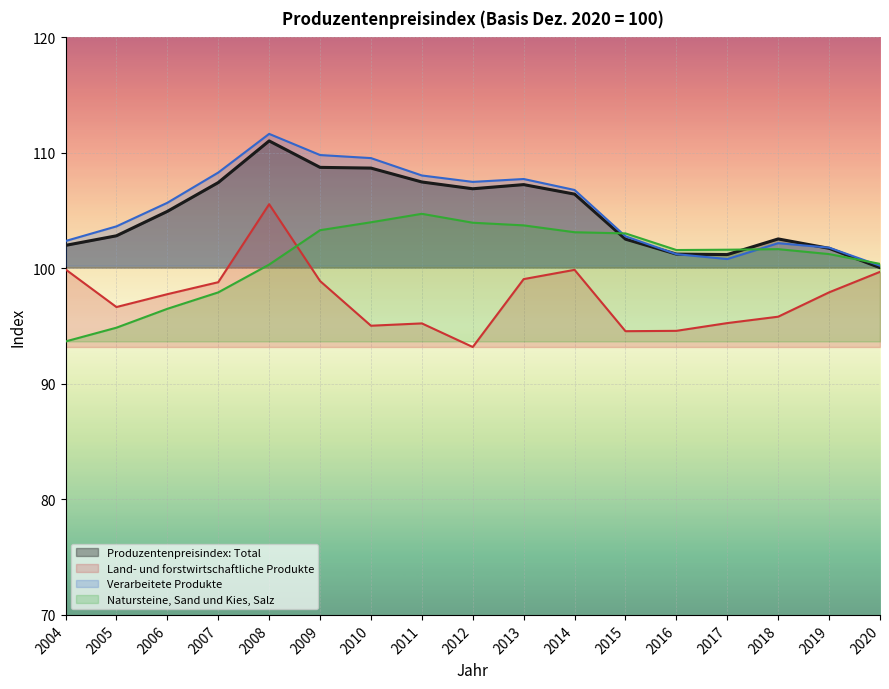

True or false: Land- und forstwirtschaftliche Produkte and Natursteine, Sand und Kies, Salz intersect in this chart.

True